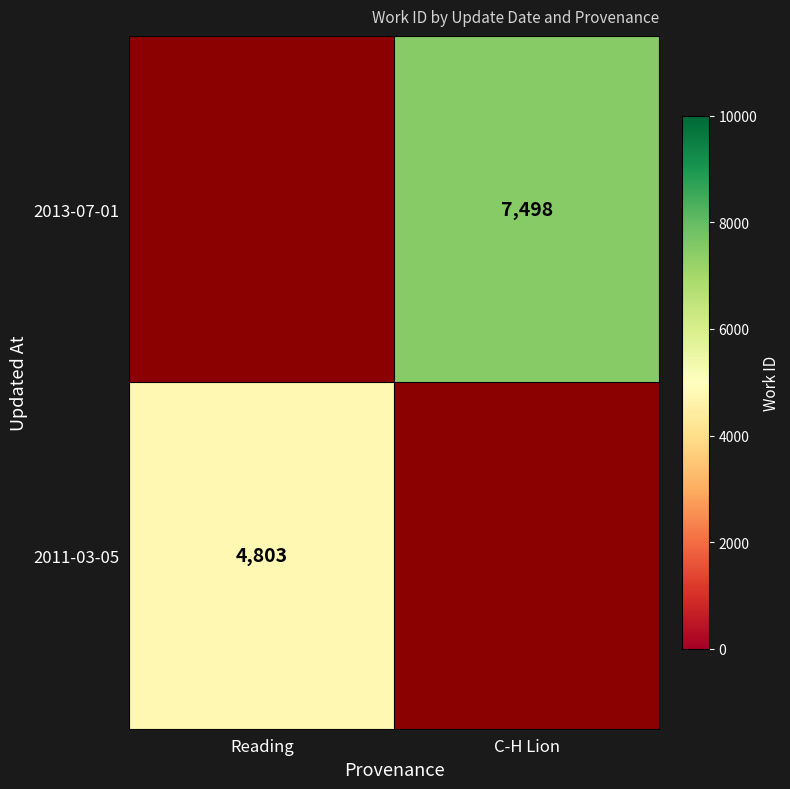

Is it true that 2011-03-05 equals 7070 at Reading?

False